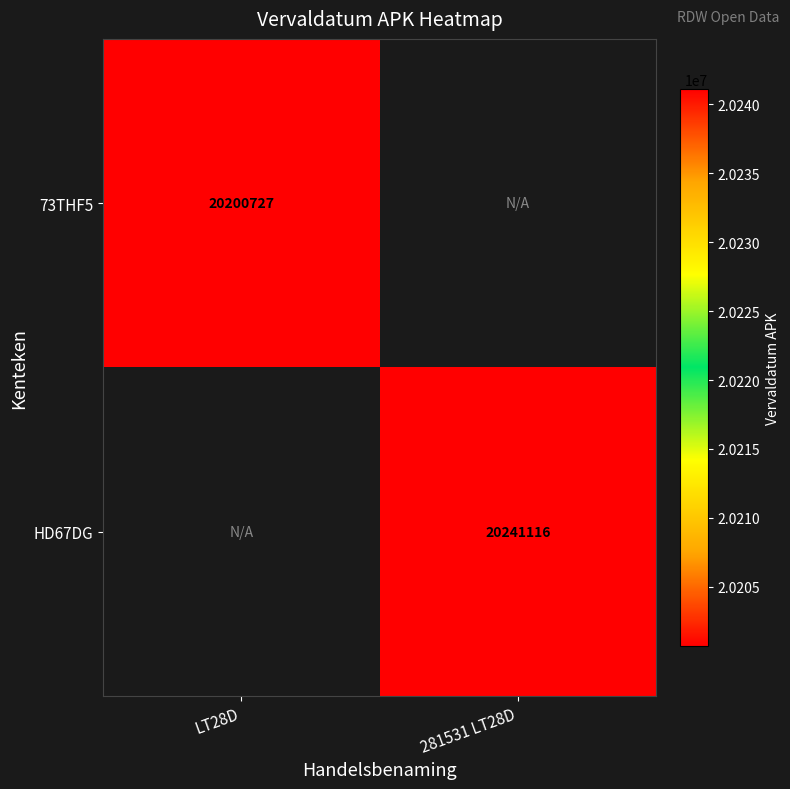

True or false: 73THF5 has a value of 33682435 at LT28D.

False